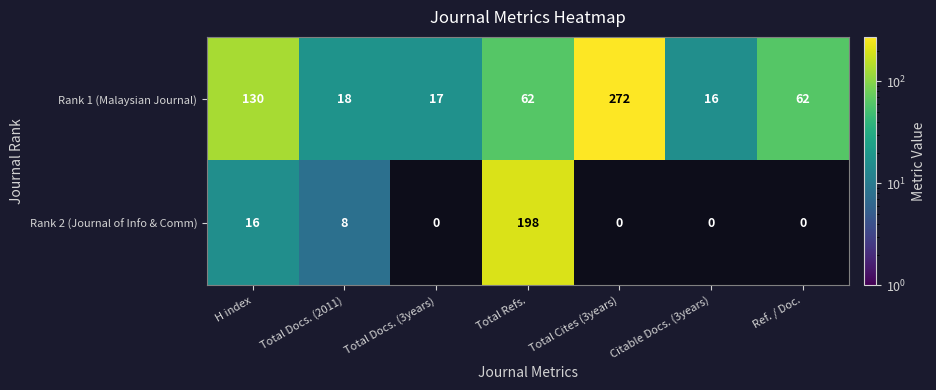

The value of Rank 2 (Journal of Info & Comm) at Total Cites (3years) is 0. True or false?

True